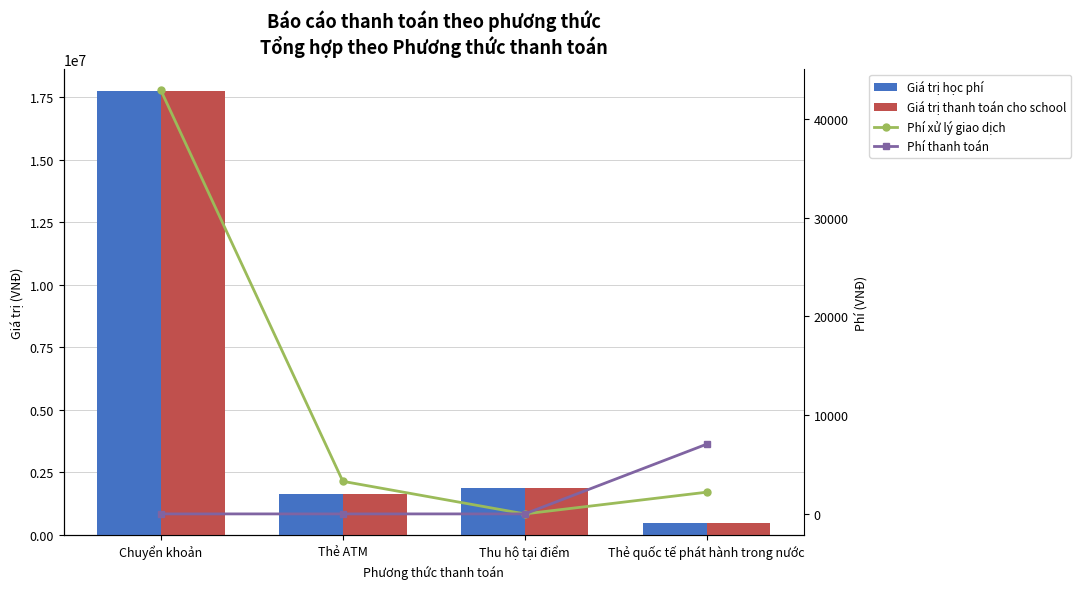

True or false: Giá trị thanh toán cho school has a value of 17721000 at Chuyển khoản.

True